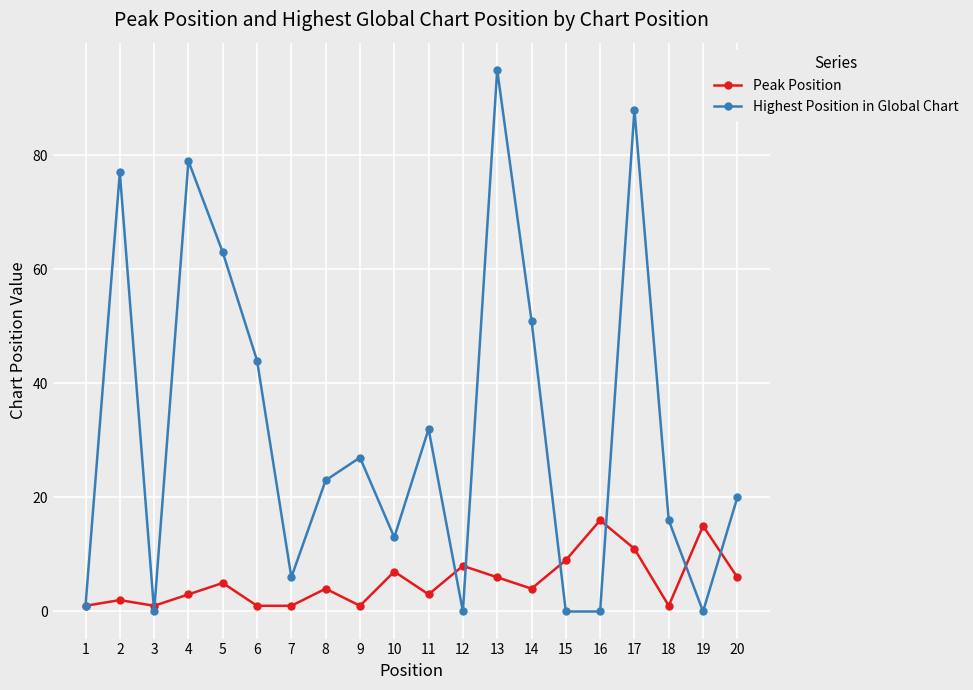

Where is the first local minimum for Peak Position?

3